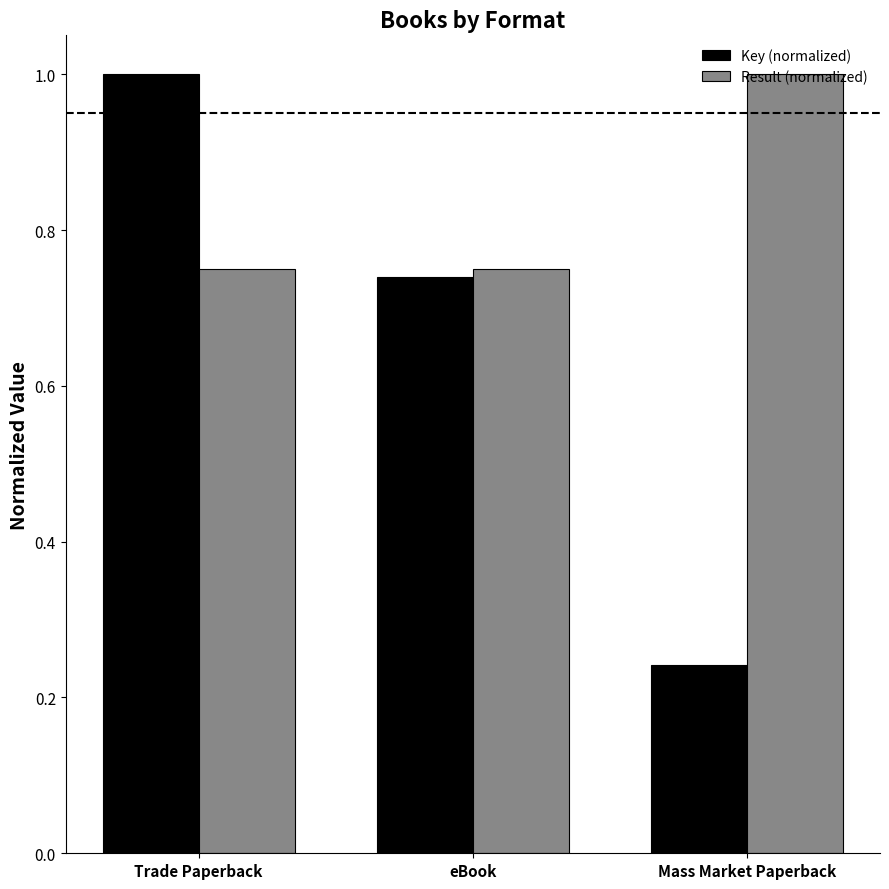

What is the label of the 2nd bar from the left?

eBook